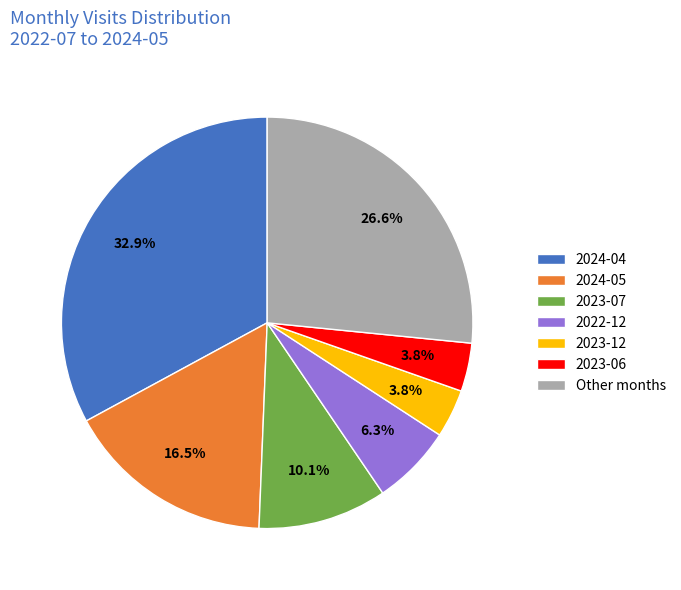

To the nearest percent, what is the difference between the largest and smallest slice percentages?

29%